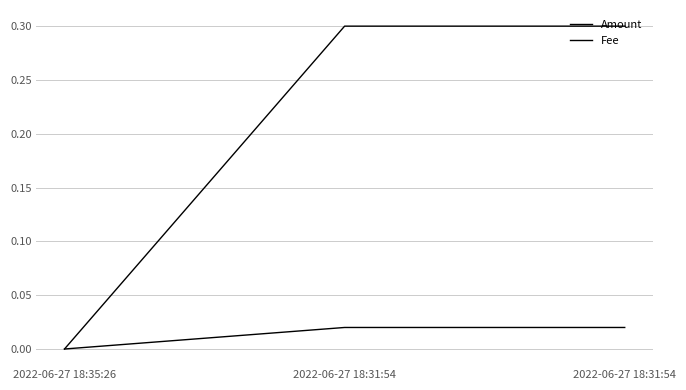

At which label does Amount reach its minimum?

2022-06-27 18:35:26